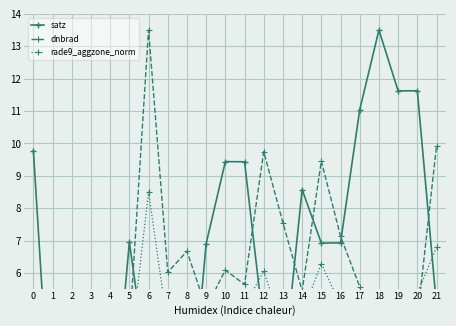

Count the number of categories in the chart.

22